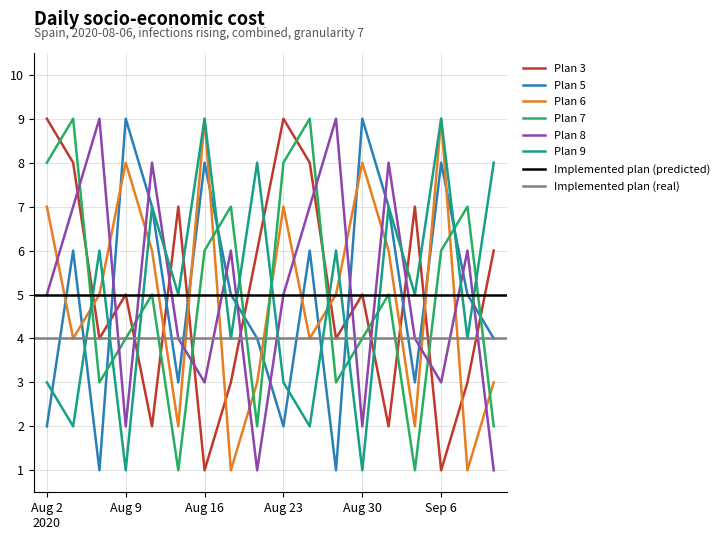

True or false: Plan 7 and Plan 3 cross at least once.

True